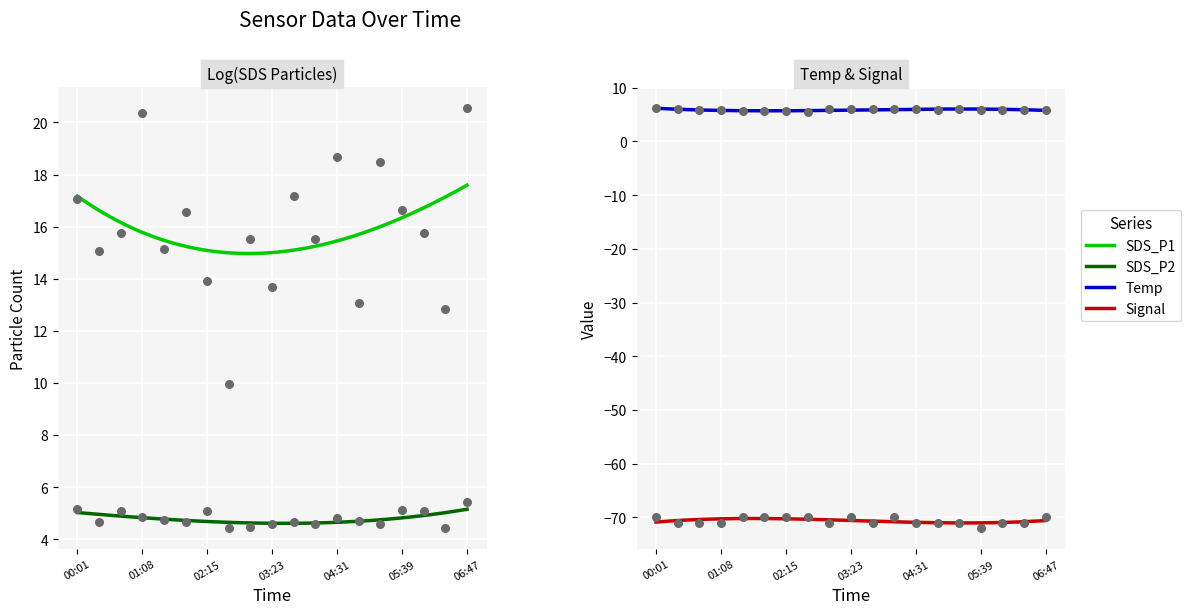

Which series has the largest total across all categories?

SDS_P1